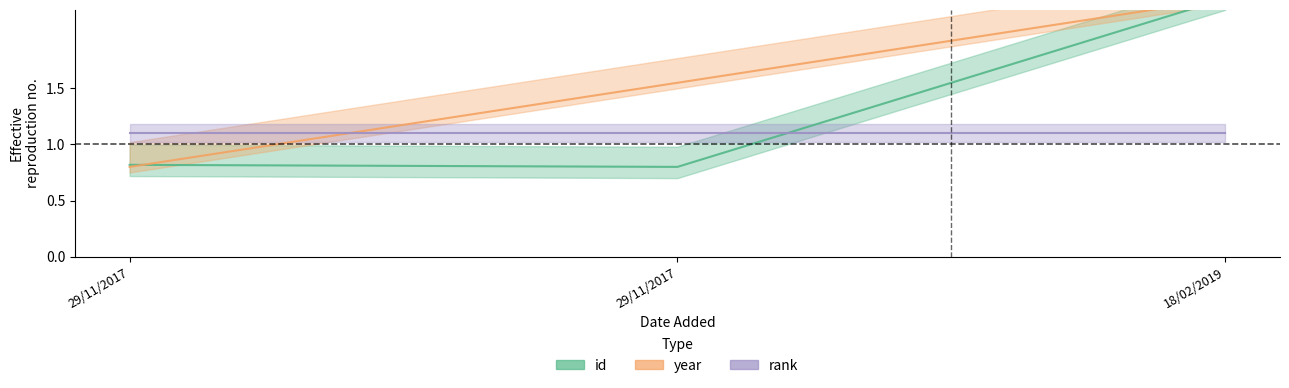

Count the number of categories in the chart.

3